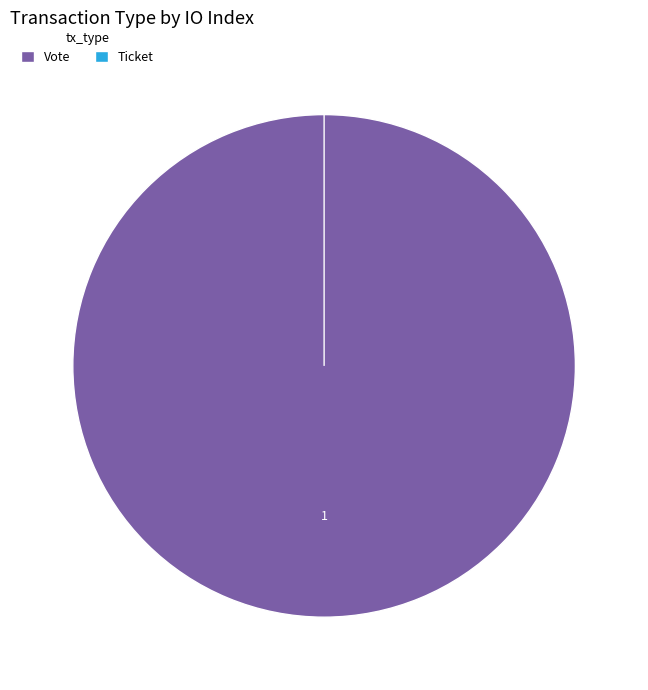

Does Ticket represent more than half of the total?

No